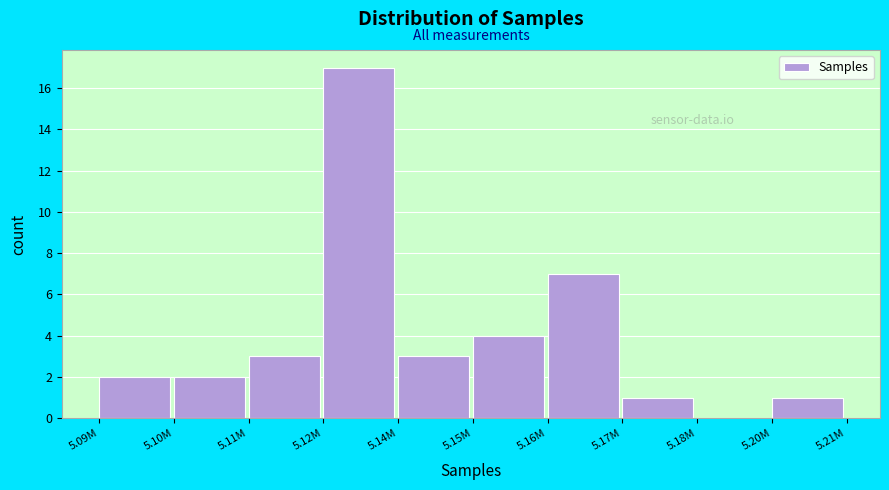

Reading left to right, transcribe all the data shown in this chart.

5.09M=2	5.10M=2	5.11M=3	5.12M=17	5.14M=3	5.15M=4	5.16M=7	5.17M=1	5.18M=0	5.20M=1